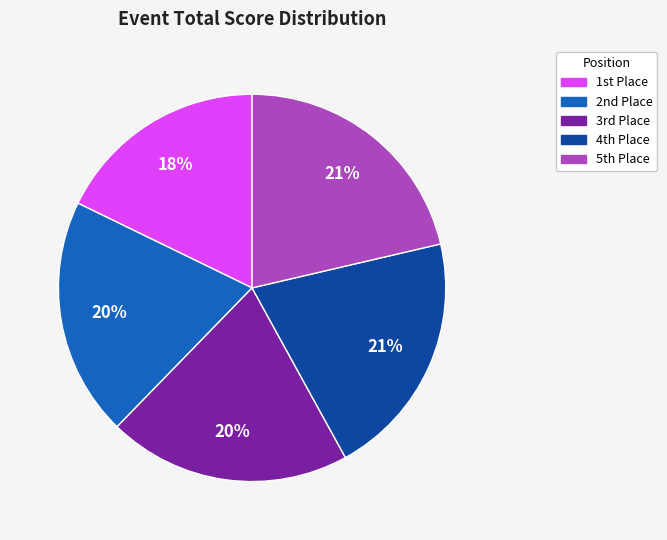

Is there any slice that represents more than half of the pie?

No